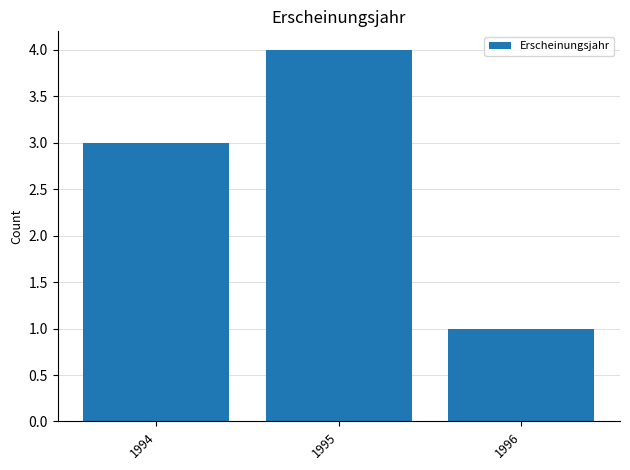

At which category does the chart reach its minimum across all series?

1996